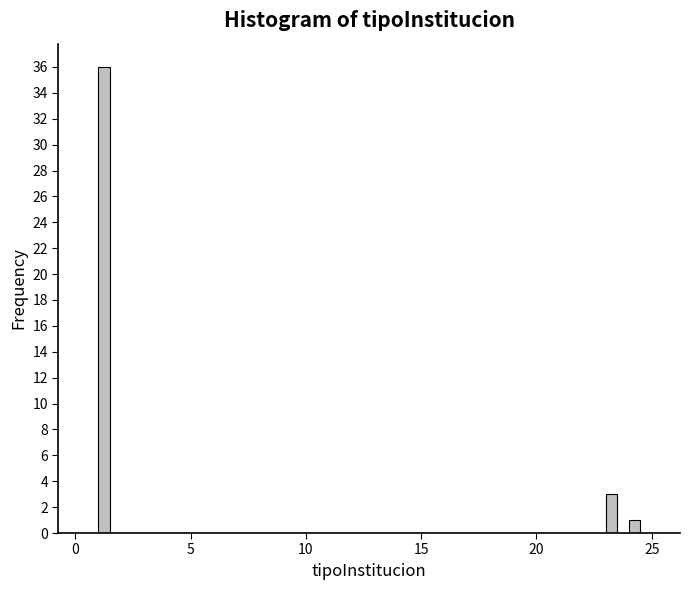

Around what value on the x-axis is the tallest bar? Give the approximate position of its centre, as read against the axis.

1.5